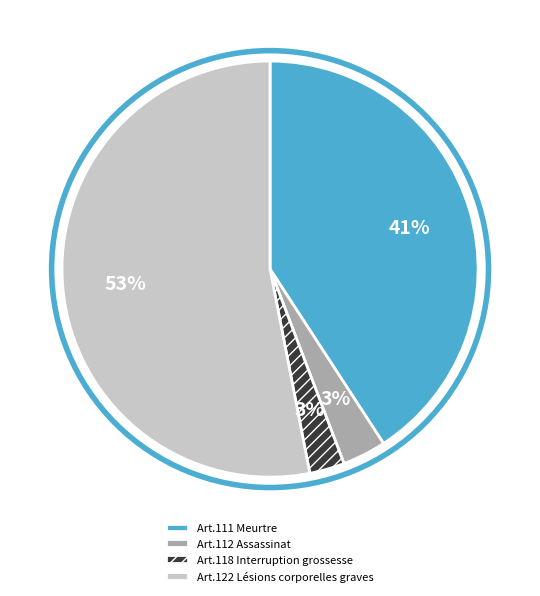

Which has a higher value, Art.122 Lésions corporelles graves or Art.112 Assassinat?

Art.122 Lésions corporelles graves